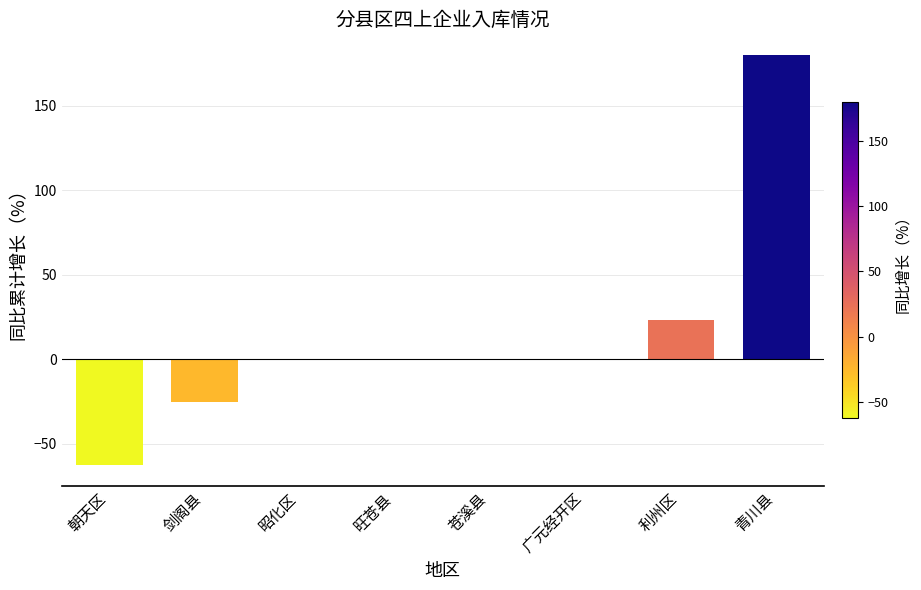

What is the maximum value shown in the chart?

180.0